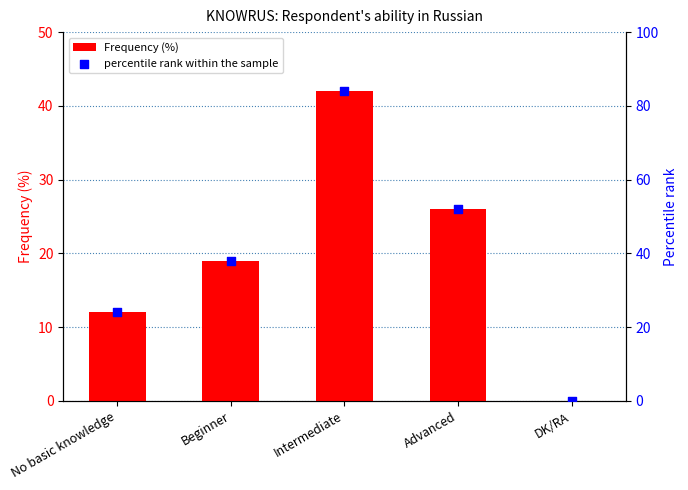

Which series has the widest spread of Y values?

percentile rank within the sample